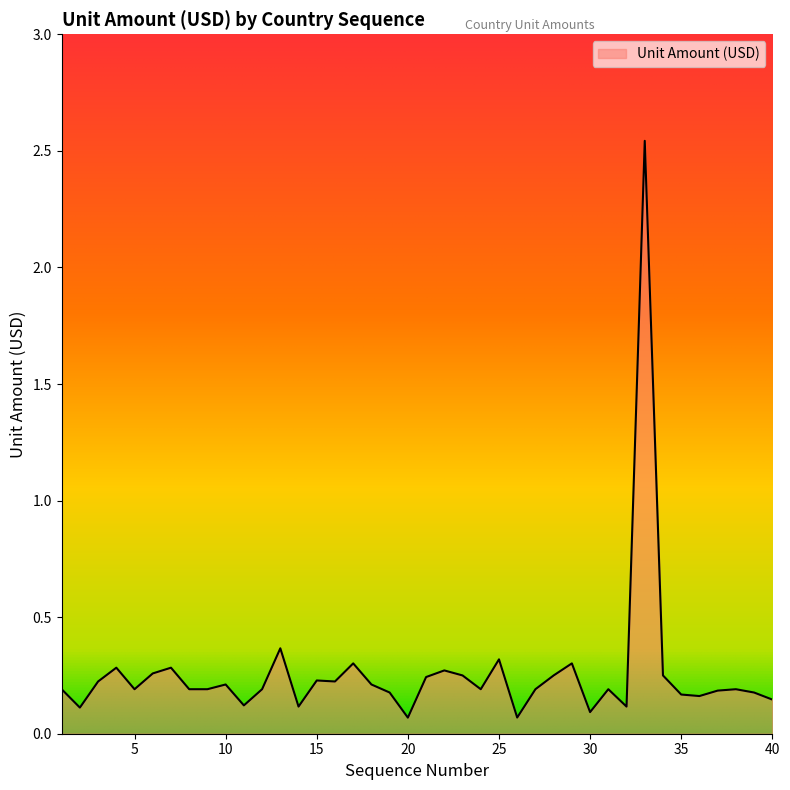

Reading left to right, extract all data points from this chart.

0.2	0.1	0.2	0.3	0.2	0.3	0.3	0.2	0.2	0.2	0.1	0.2	0.4	0.1	0.2	0.2	0.3	0.2	0.2	0.1	0.2	0.3	0.2	0.2	0.3	0.1	0.2	0.2	0.3	0.1	0.2	0.1	2.5	0.2	0.2	0.2	0.2	0.2	0.2	0.1